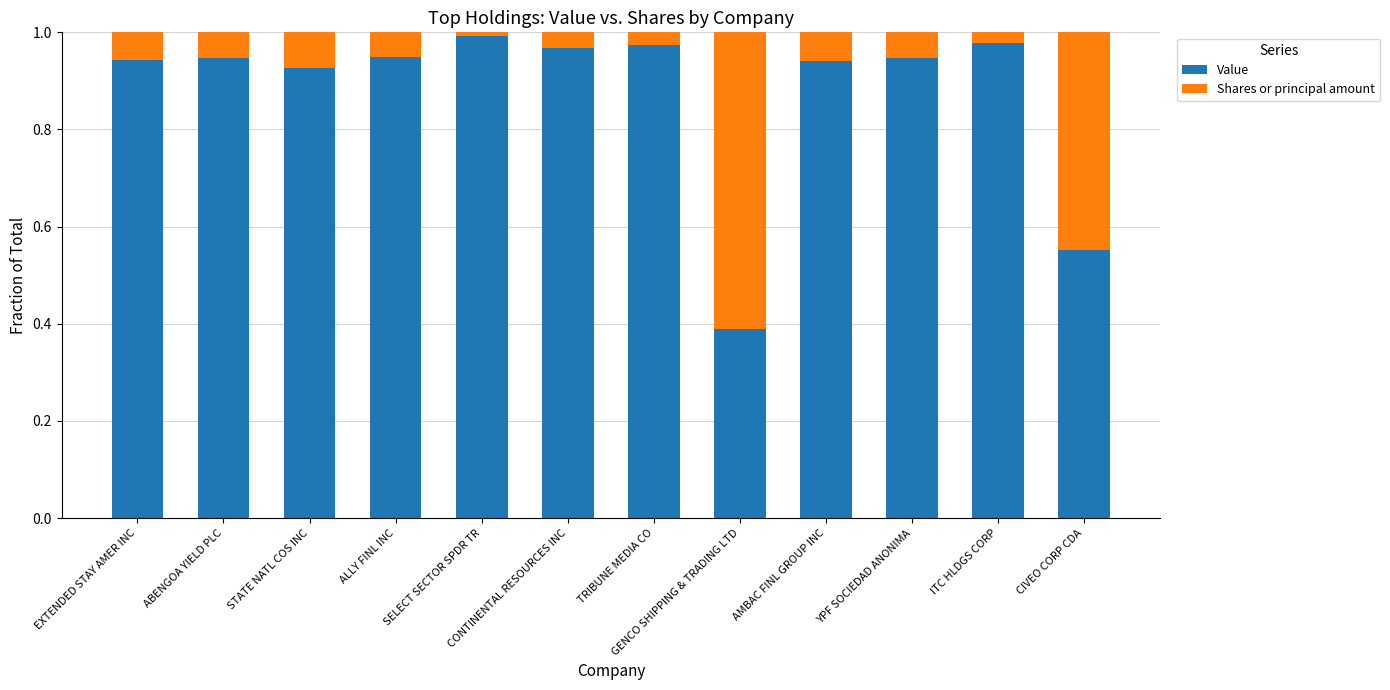

How many bars are there in total?

12